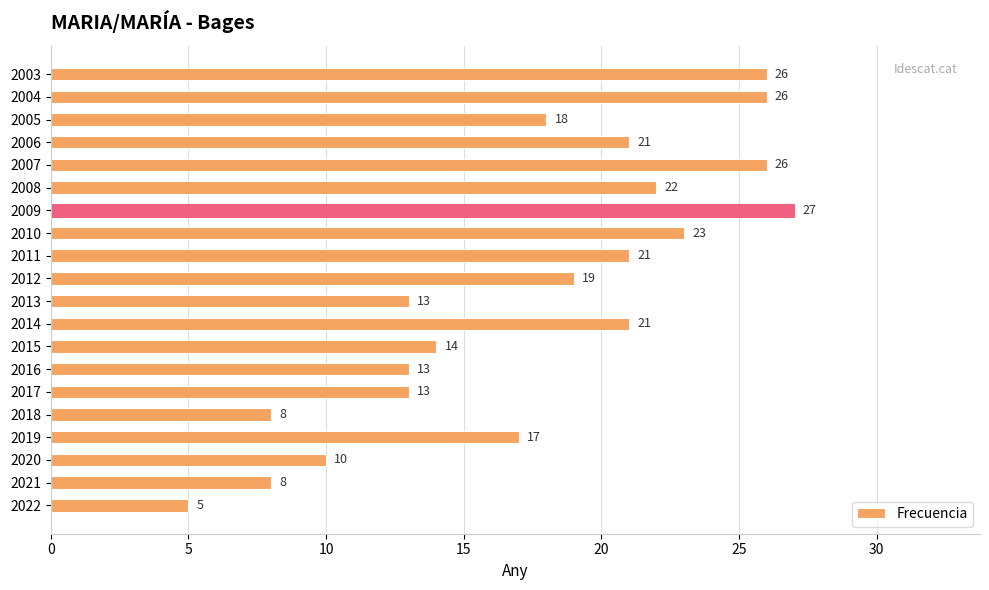

The value at 2012 is 30. True or false?

False